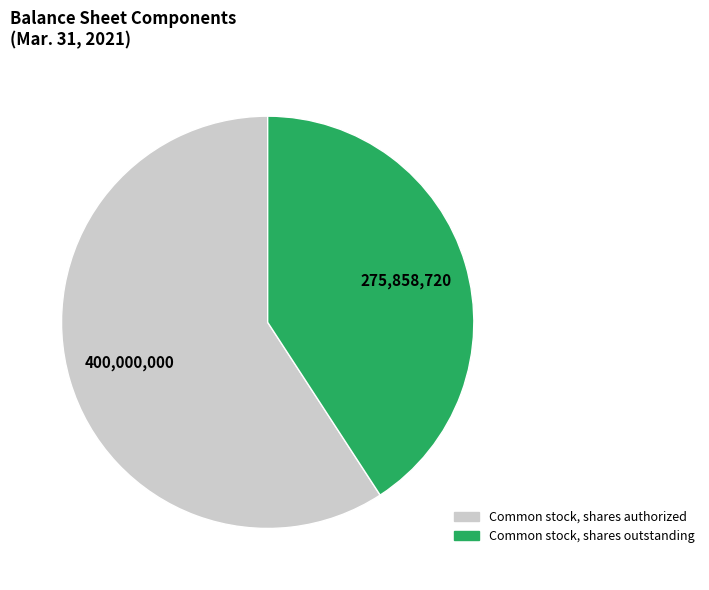

Does any single category account for the majority?

Yes